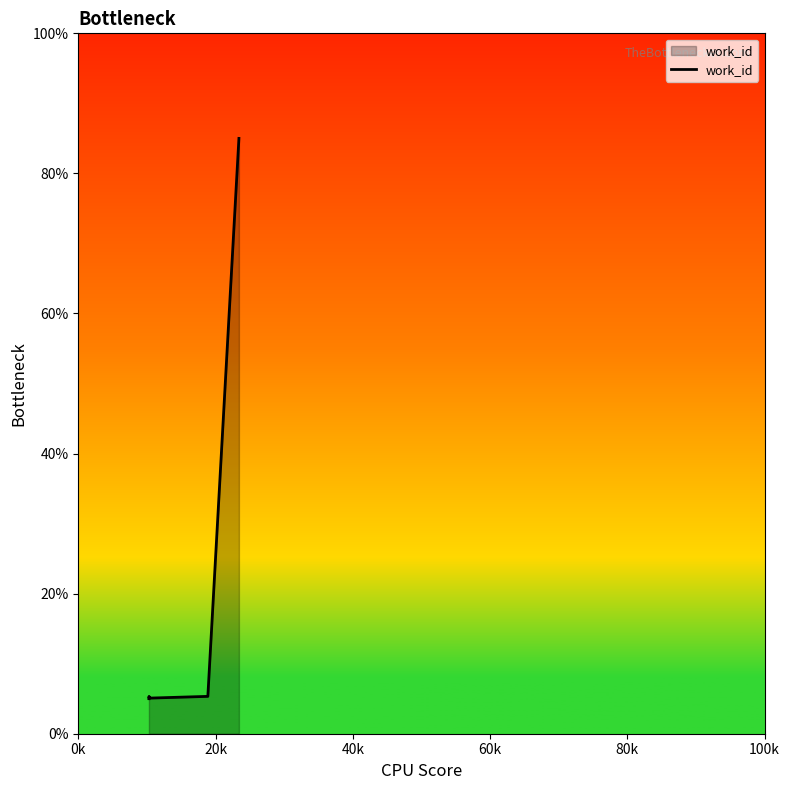

What is the smallest value displayed?

5.0